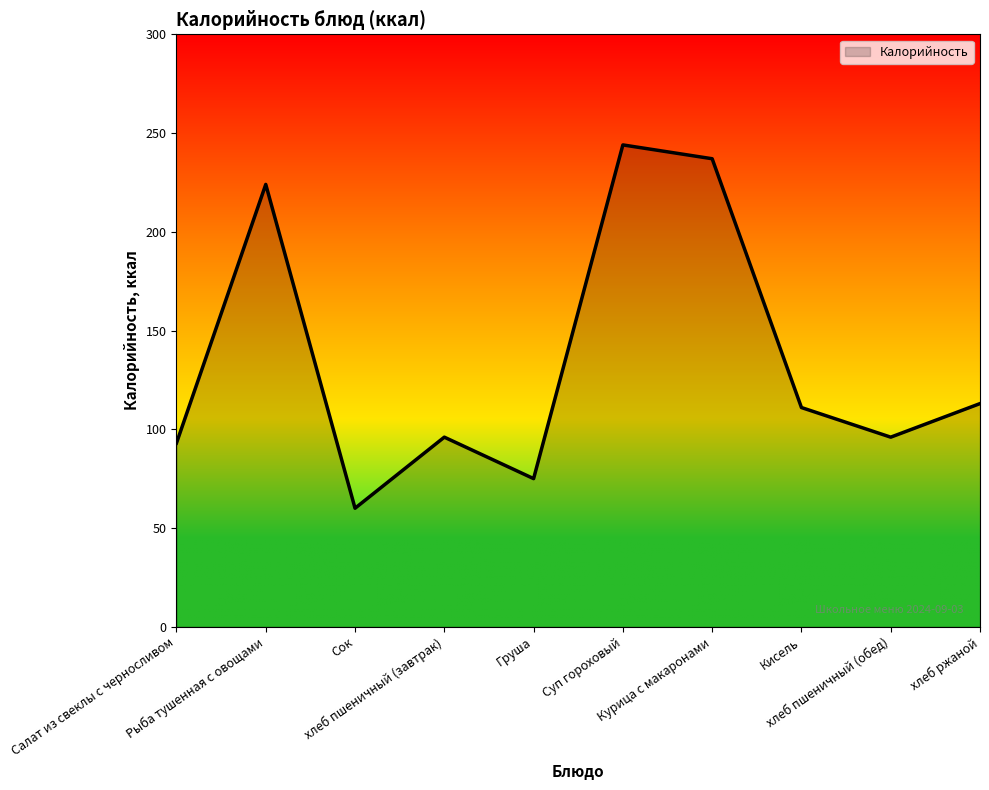

What is the difference between the maximum and minimum values?

184